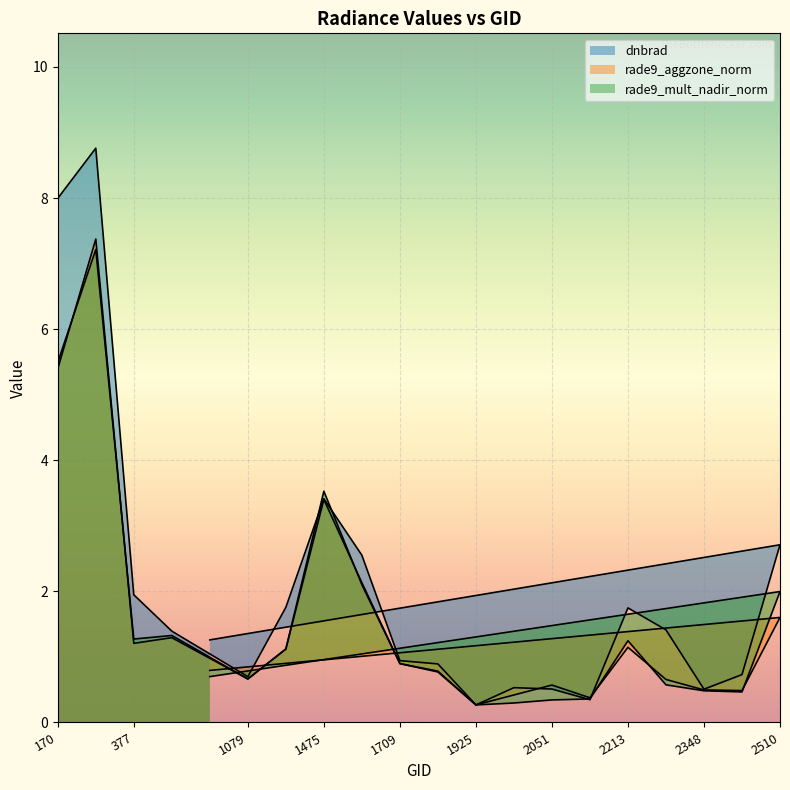

At which category does dnbrad reach its first local peak?

242